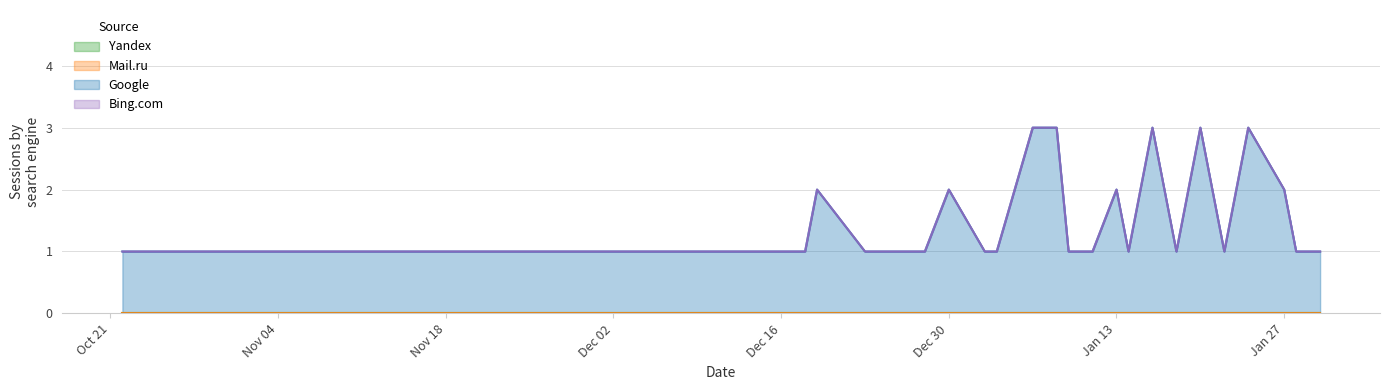

True or false: Mail.ru has a value of 0 at 2020-01-18.

True